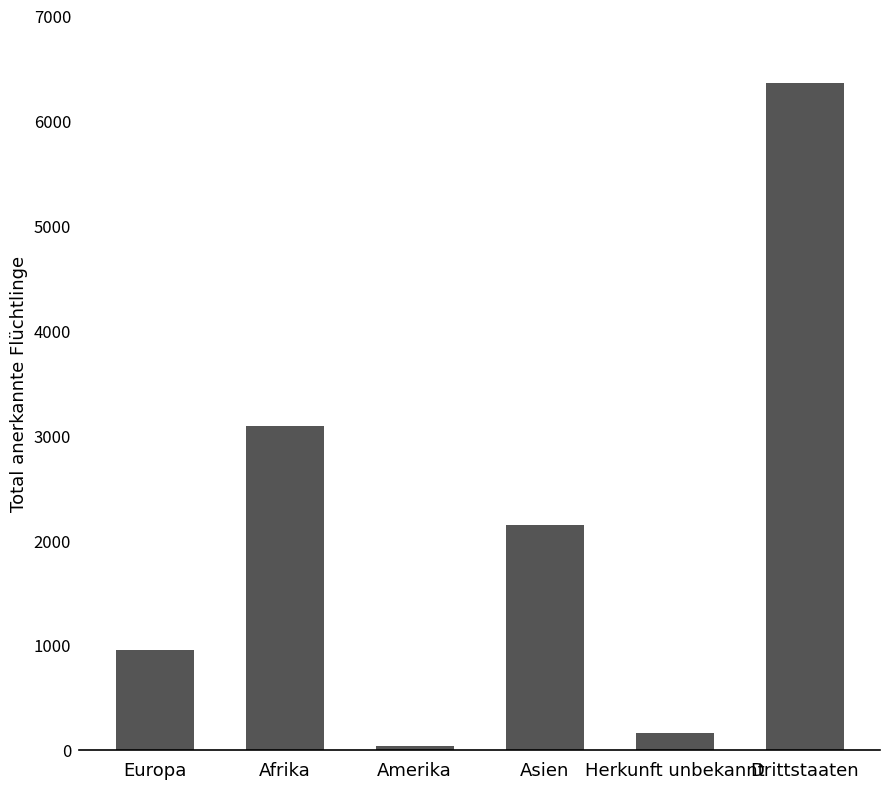

Reading right to left, list all the values displayed in this chart.

6359	162	2142	36	3083	948